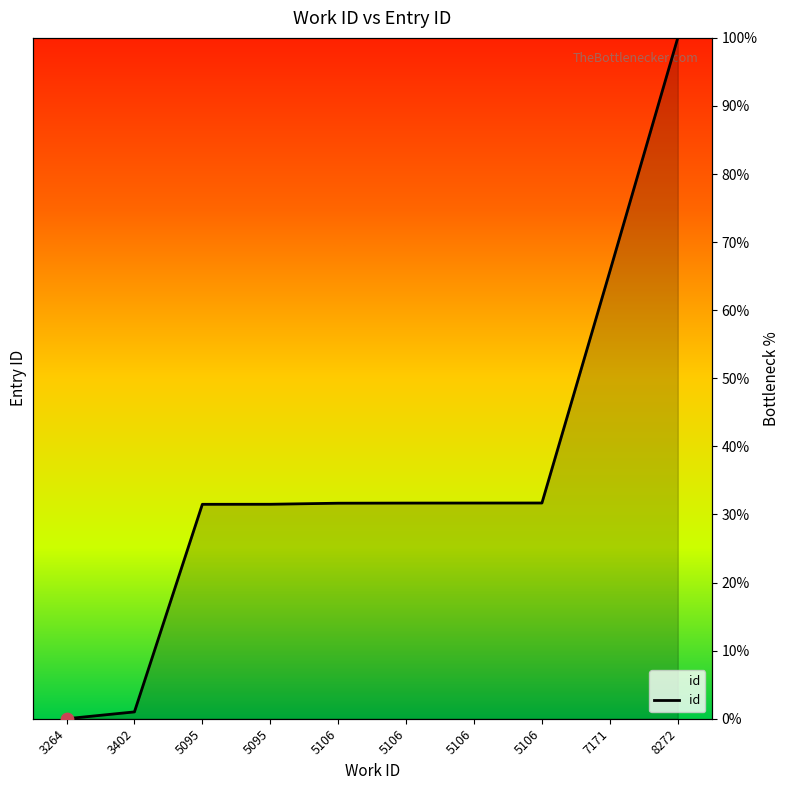

Which has a higher value, 5095 or 5095?

5095